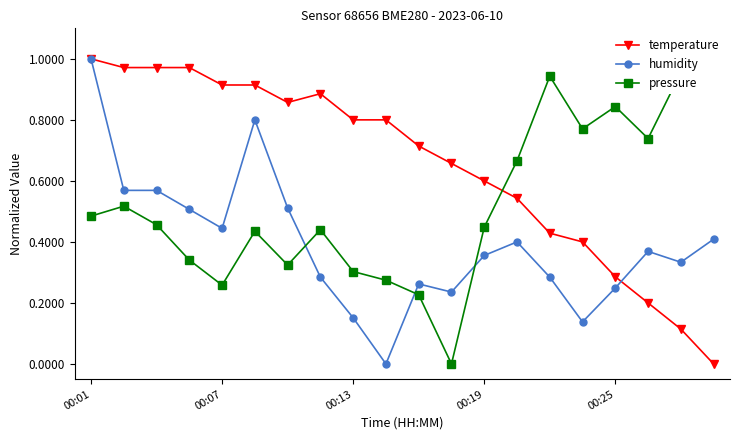

What is the total value across all series at 11?

0.9